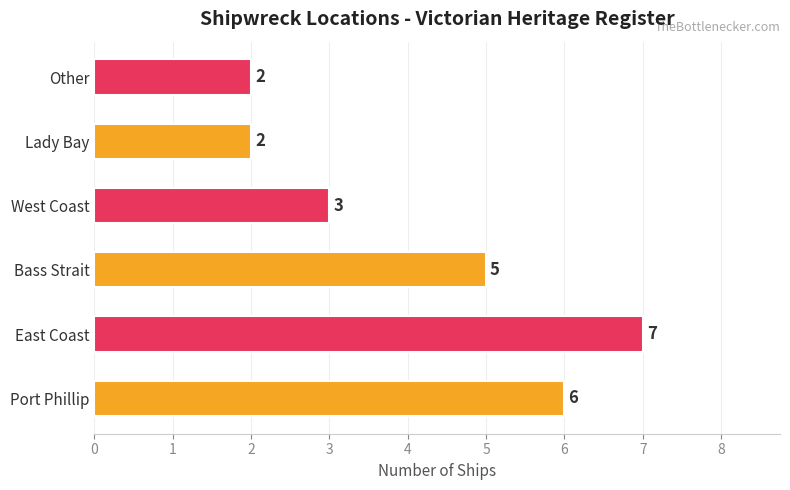

Reading bottom to top, what are all the values shown in this chart?

6	7	5	3	2	2